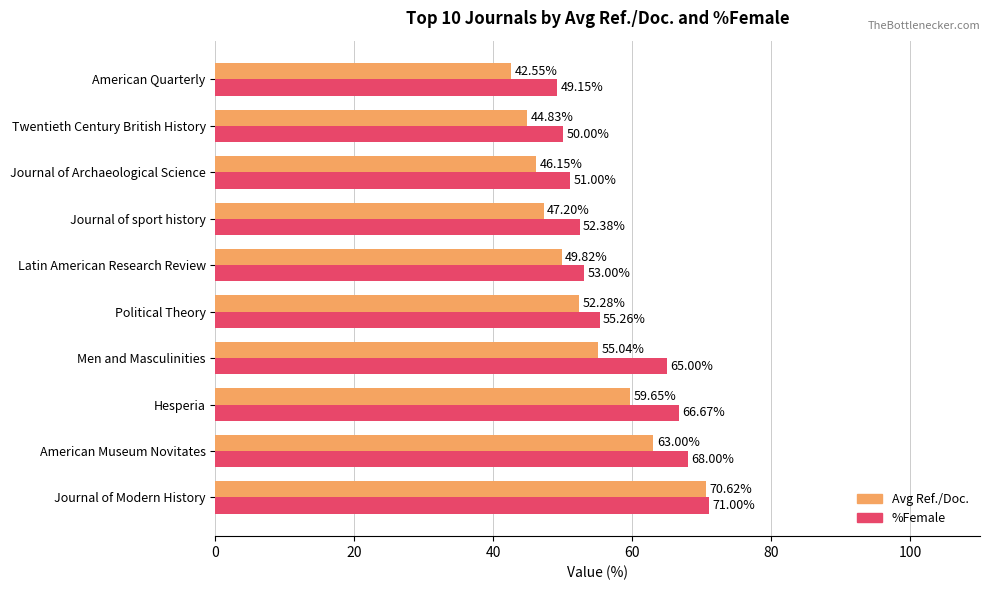

What is the total value across all series at Political Theory?

107.5